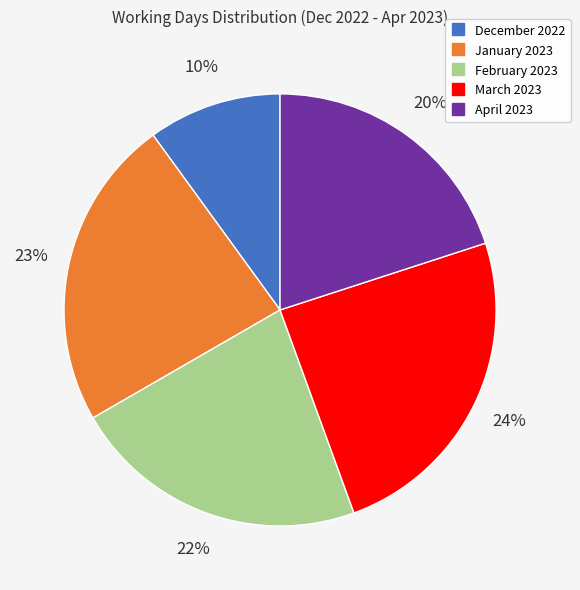

To the nearest percent, what percentage of the pie is February 2023?

22%